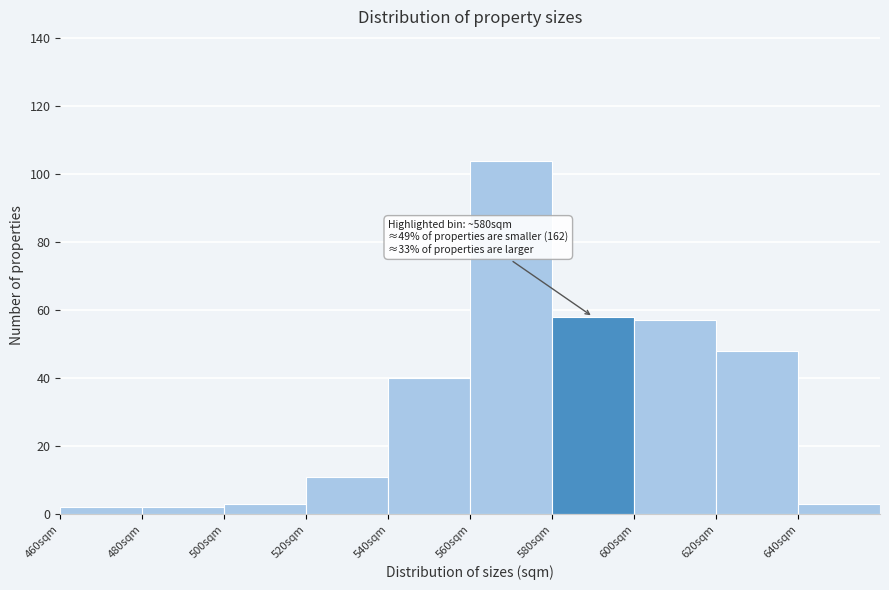

Which range on the x-axis has the tallest bar?

560 to 580